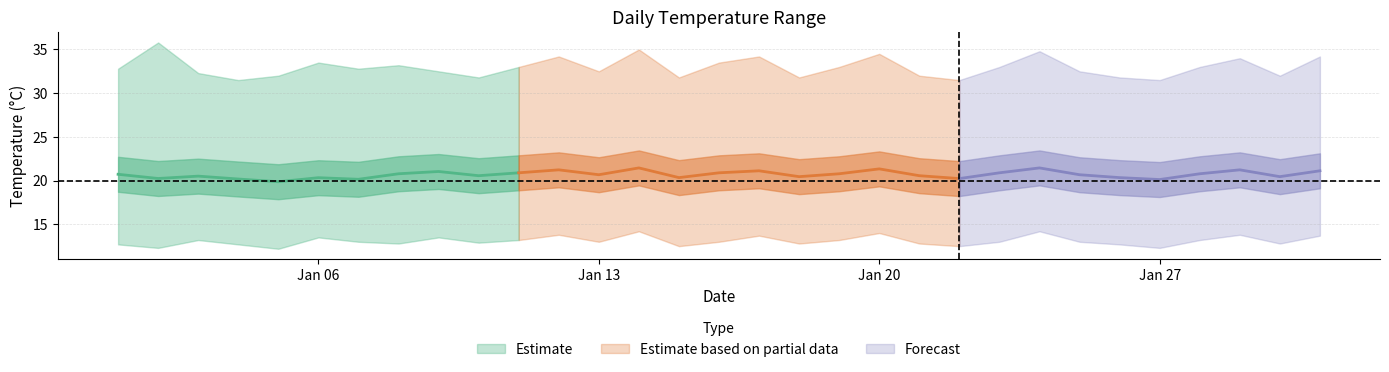

What is the value of the daily_min point at the 19th from the left?

13.2